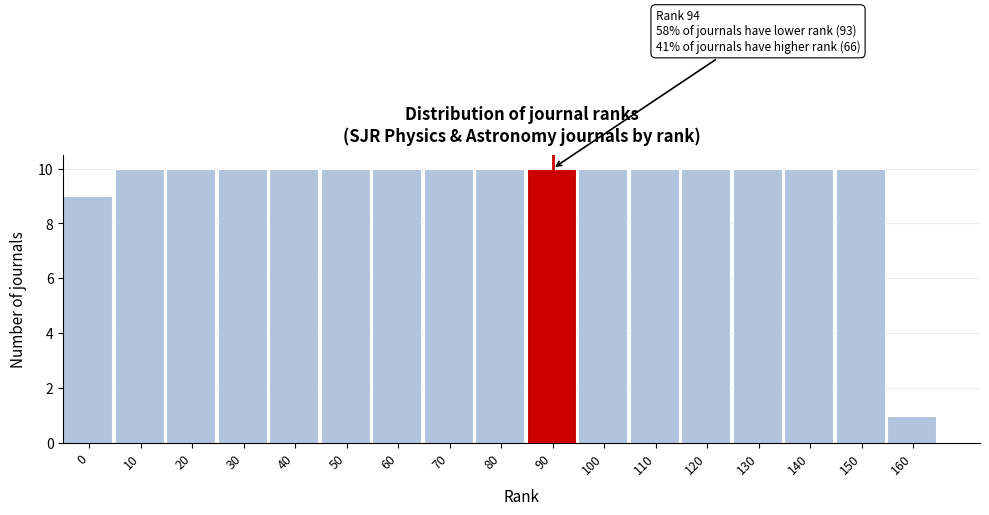

Reading left to right, list all the values displayed in this chart.

0=9	10=10	20=10	30=10	40=10	50=10	60=10	70=10	80=10	90=10	100=10	110=10	120=10	130=10	140=10	150=10	160=1